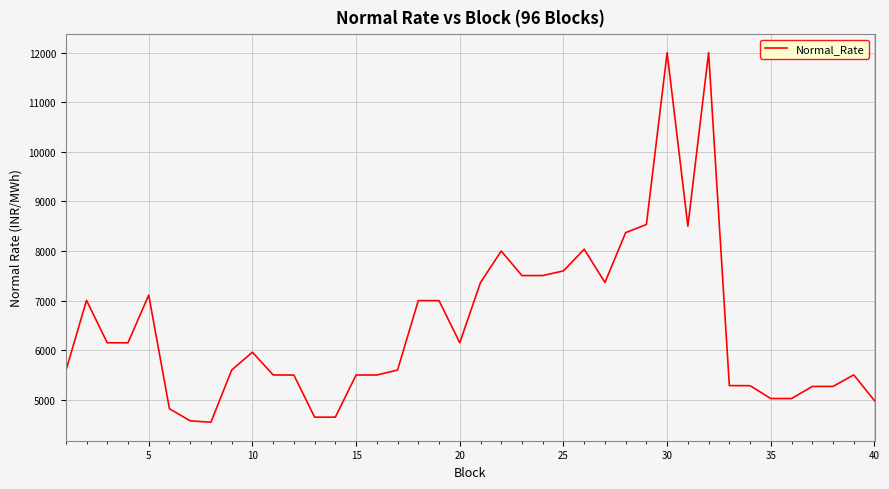

What is the difference between the second highest and minimum values?

7452.0